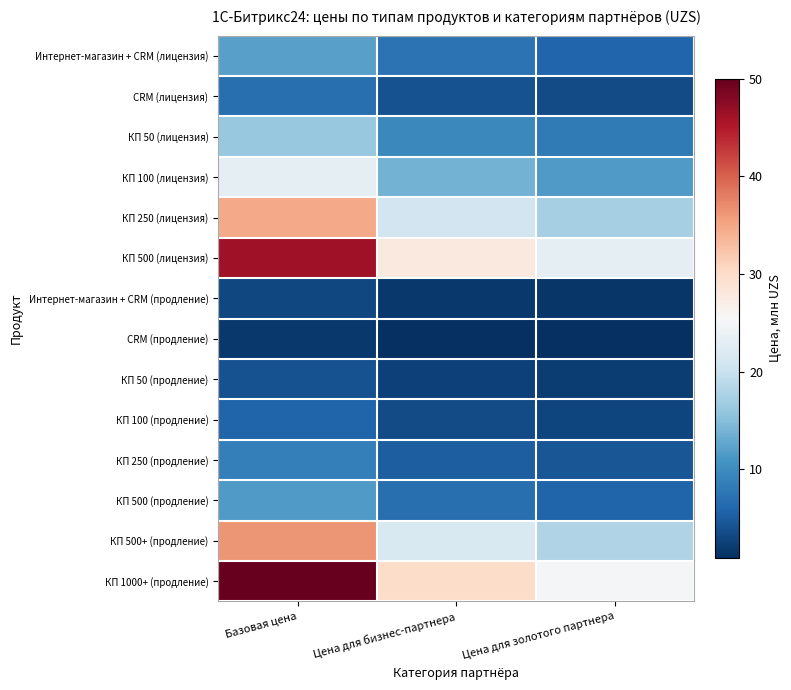

What is the maximum value shown in the chart?

50.0